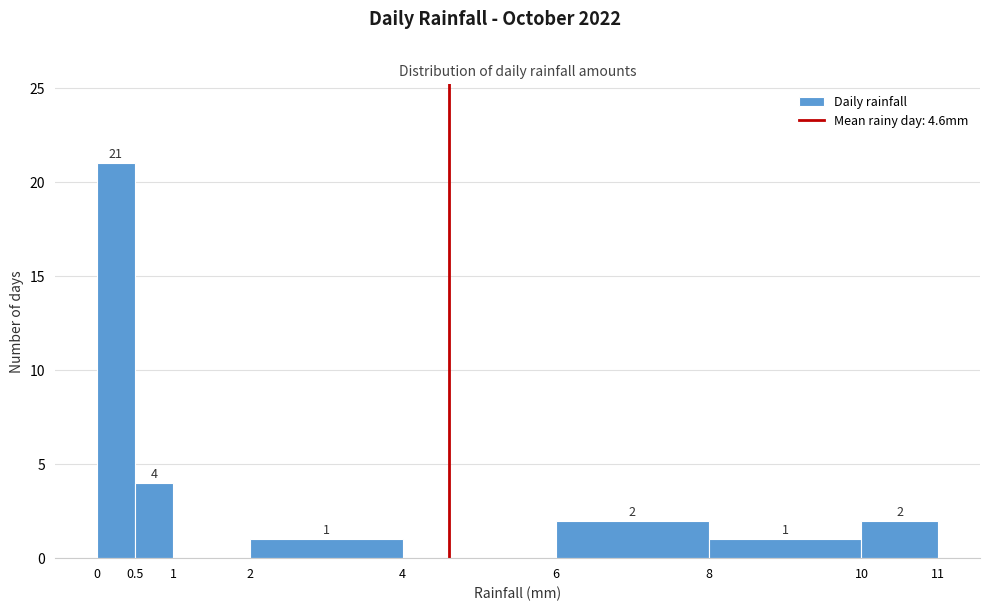

Over which range of the x-axis is the bar tallest?

0 to 0.5